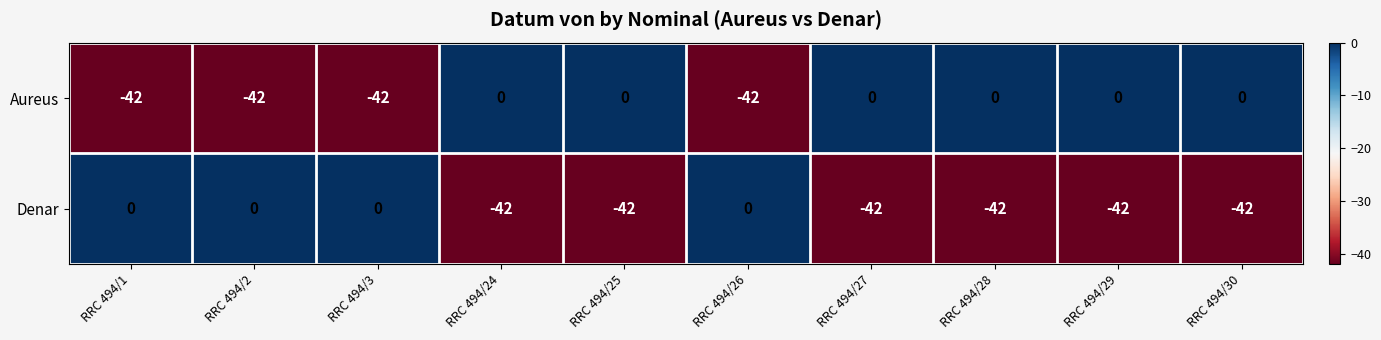

True or false: Denar has a value of -18 at RRC 494/1.

False